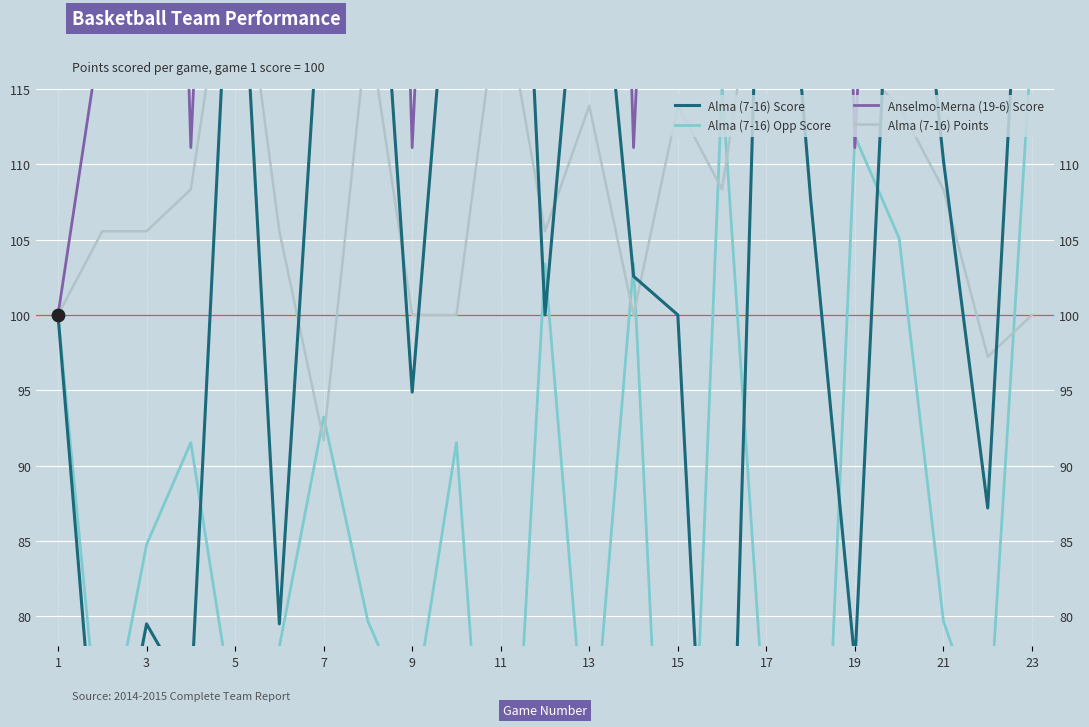

Which series has the largest total across all categories?

Anselmo-Merna (19-6) Score